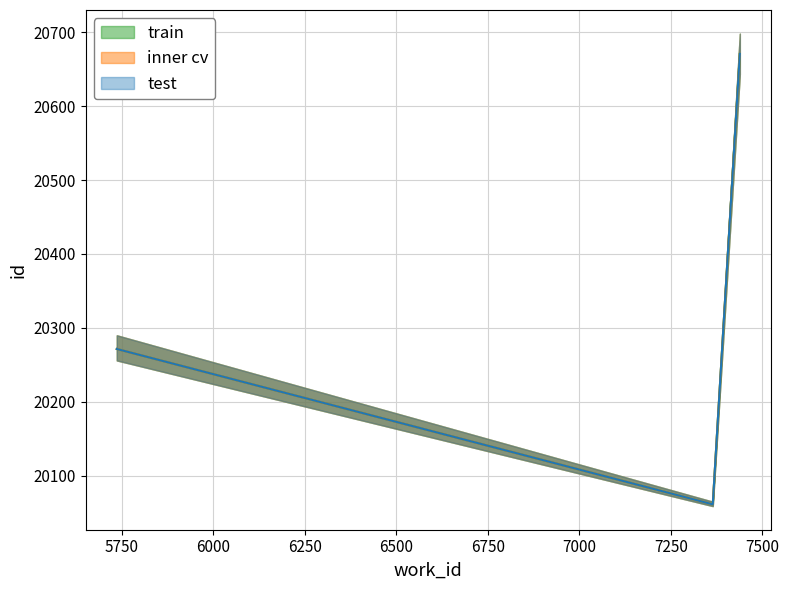

Is this an area chart (filled region under the line)?

No